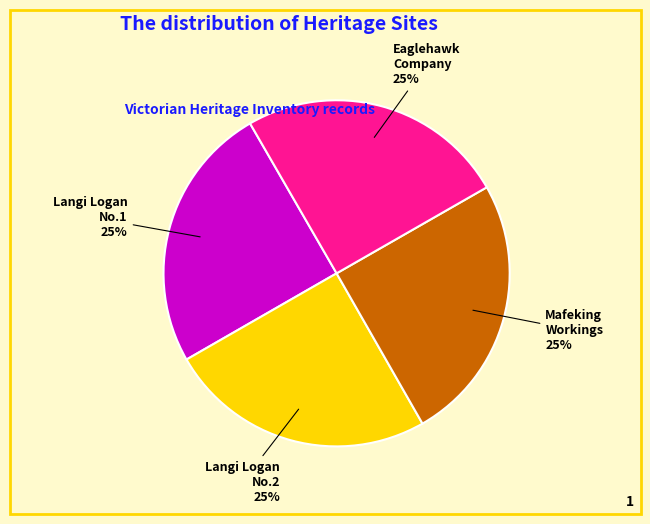

Is there a majority slice in this chart?

No